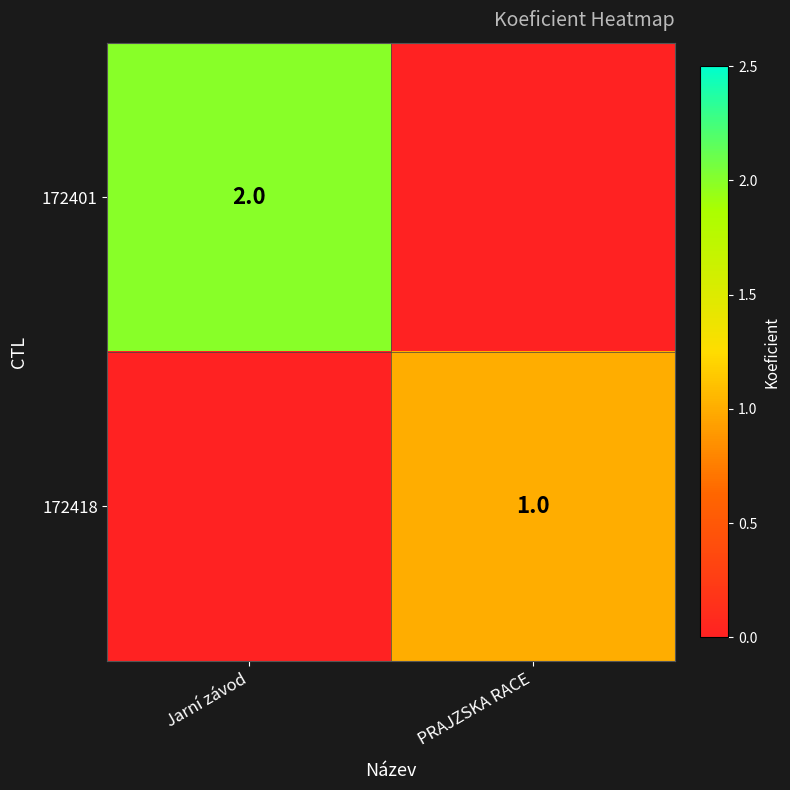

Is it true that 172418 equals 1 at PRAJZSKA RACE?

True